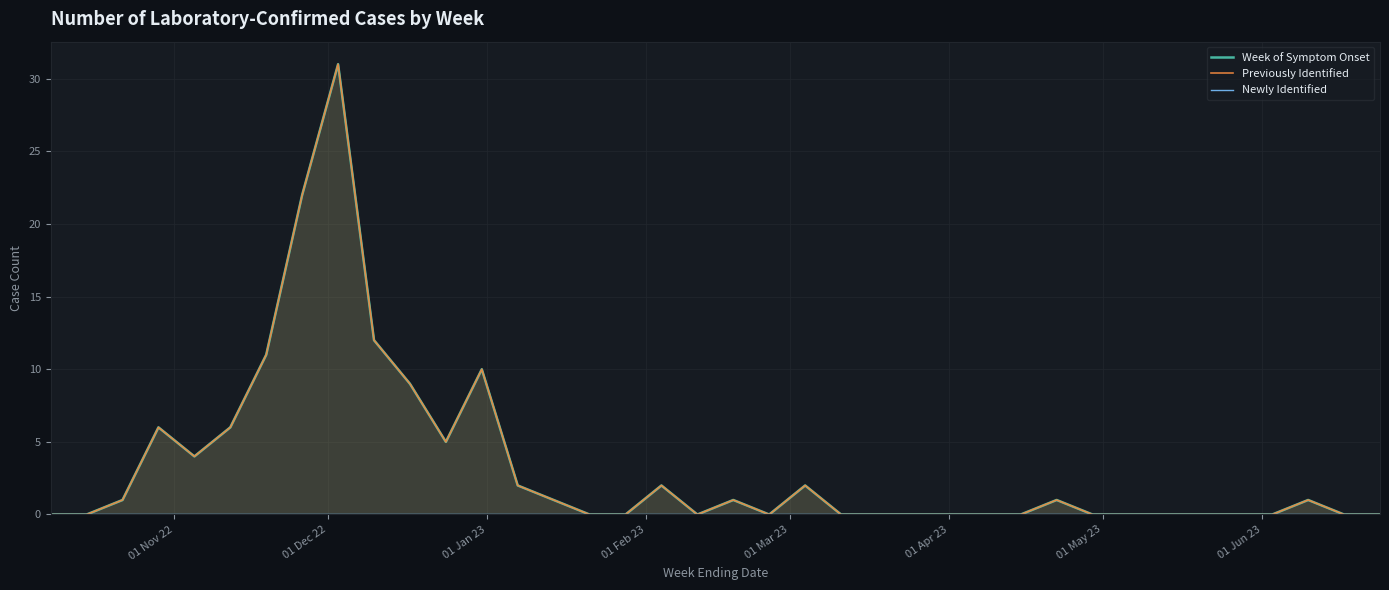

How many values in Previously Identified are above zero?

18